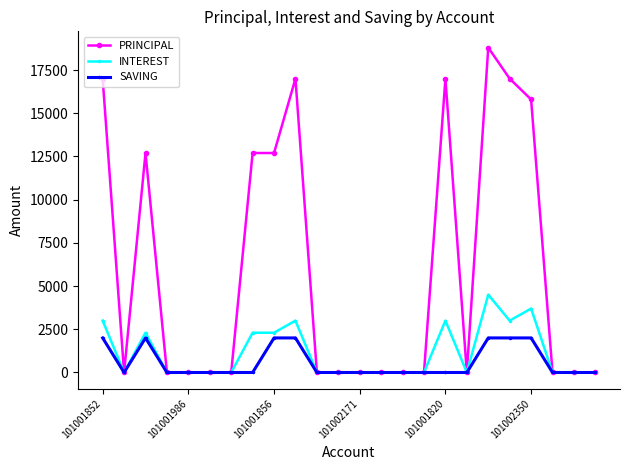

What is the maximum value shown in the chart?

18800